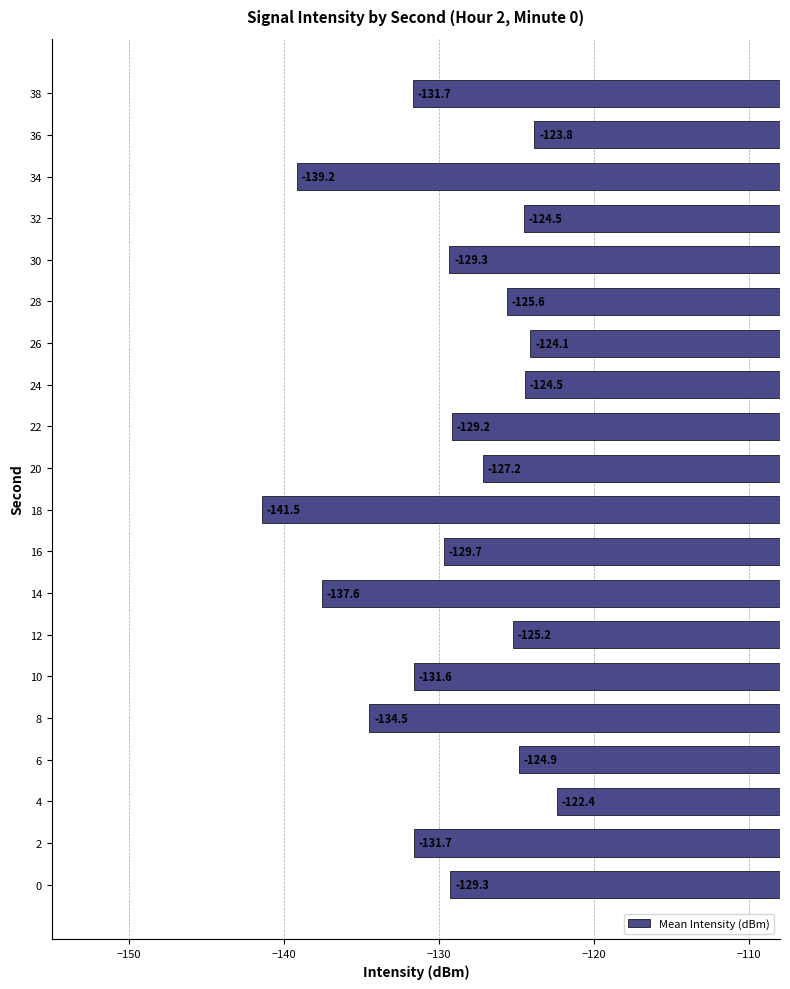

Which has a higher value, 20 or 24?

24